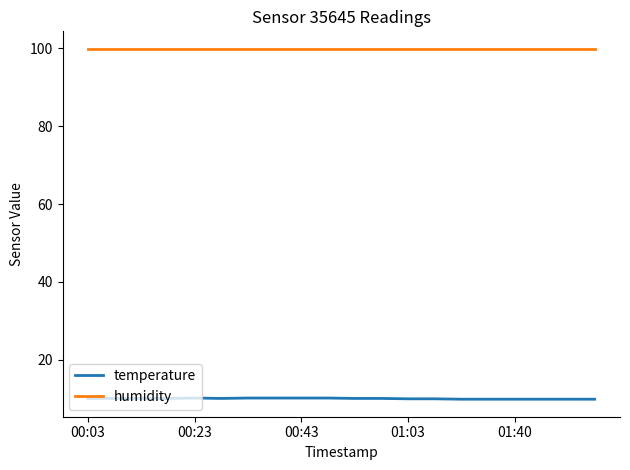

What is the minimum value for temperature?

9.8